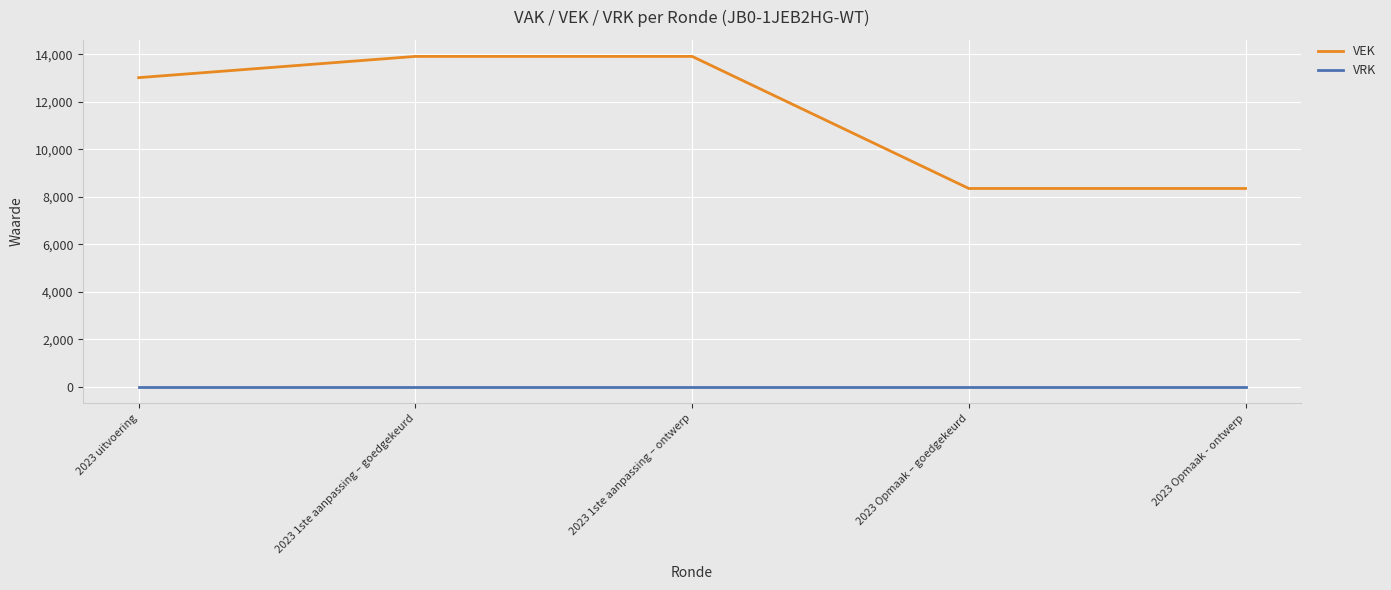

What is the highest value of the VEK series?

13914